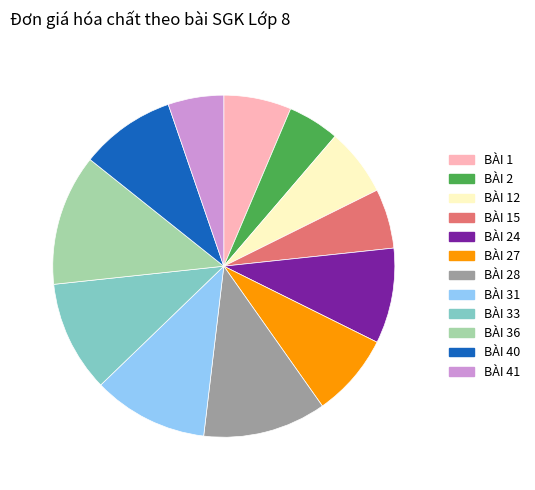

Is there any slice that represents more than half of the pie?

No